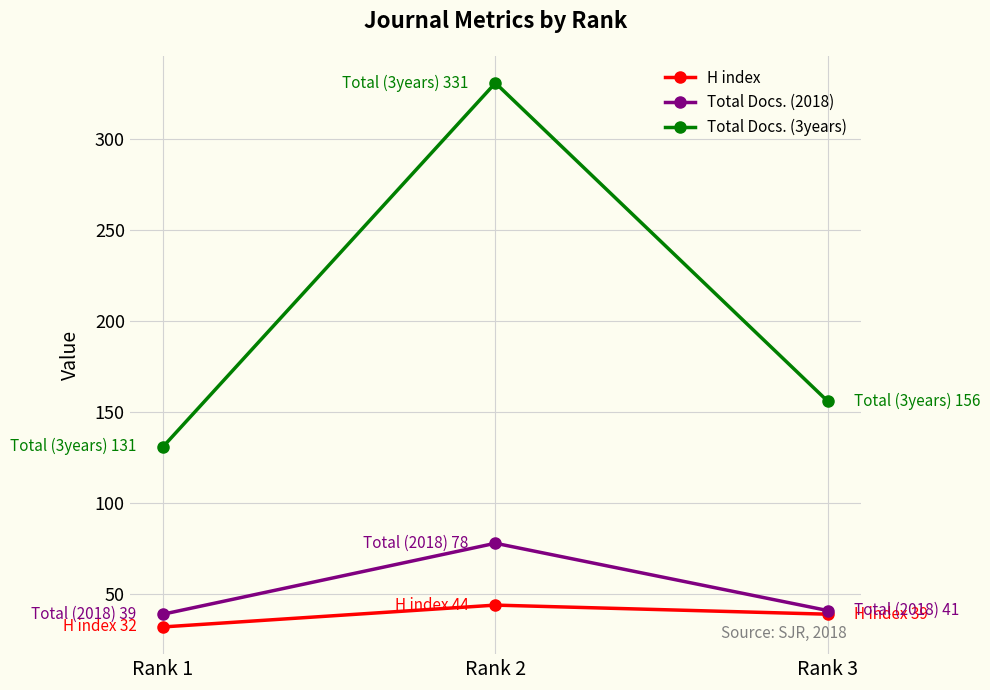

Which series has the widest spread of values?

Total Docs. (3years)